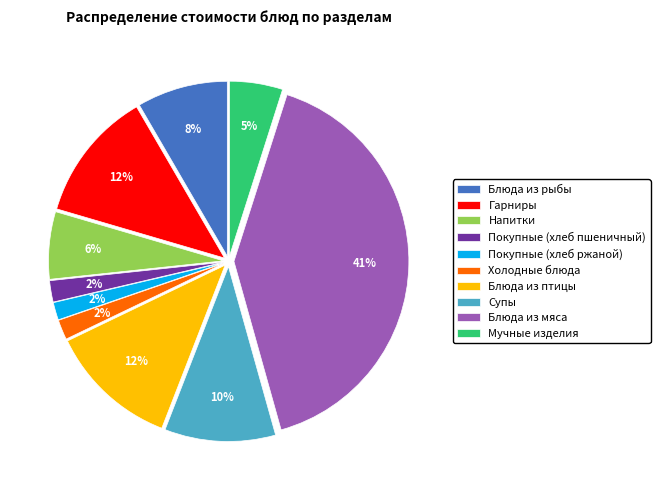

How many slices are in this pie chart?

10